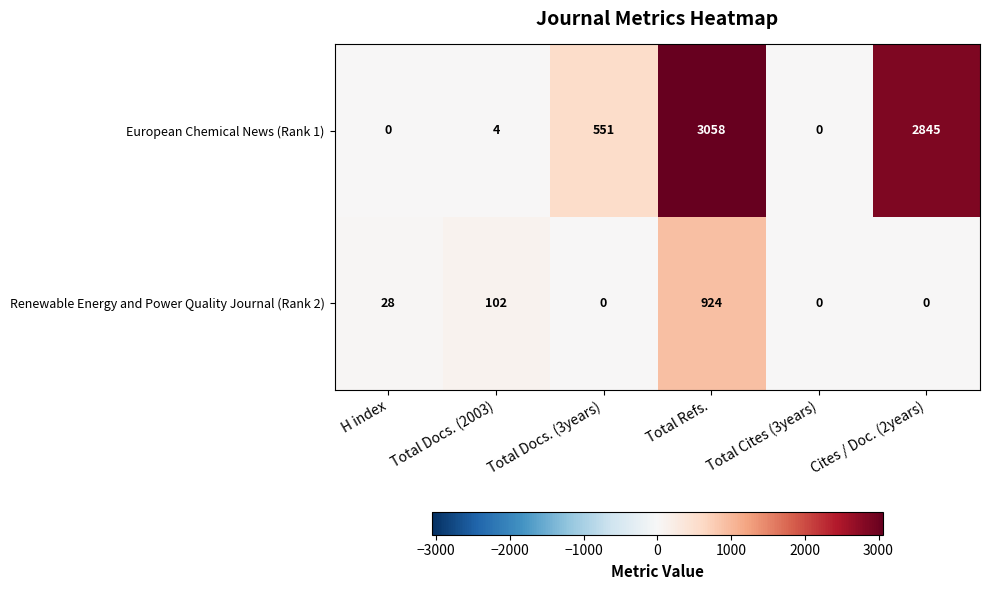

What is the sum of all Renewable Energy and Power Quality Journal (Rank 2) values?

1054